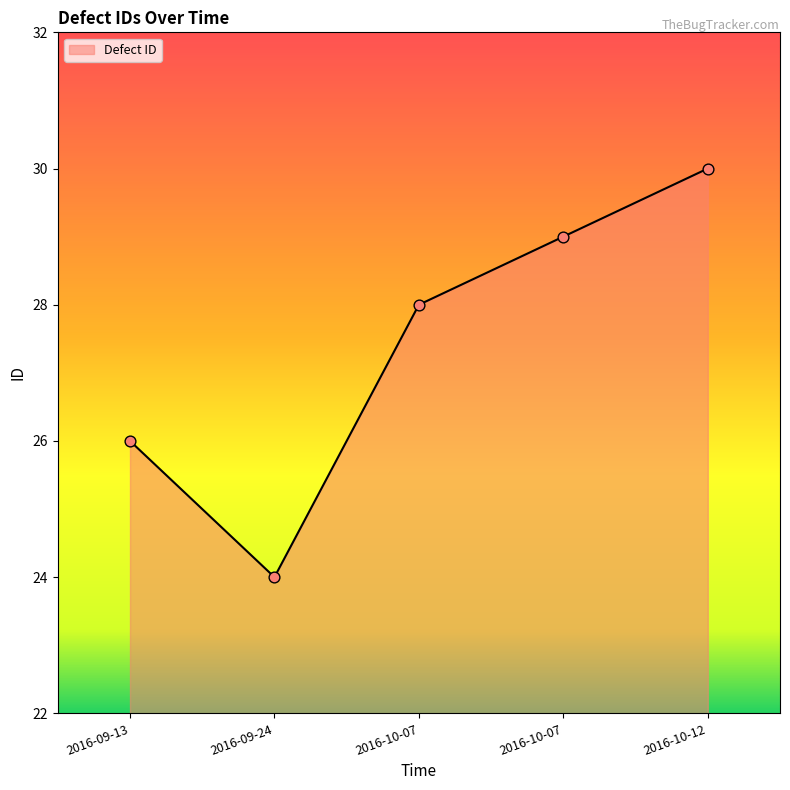

Between 2016-10-12 and 2016-09-13, which is larger?

2016-10-12